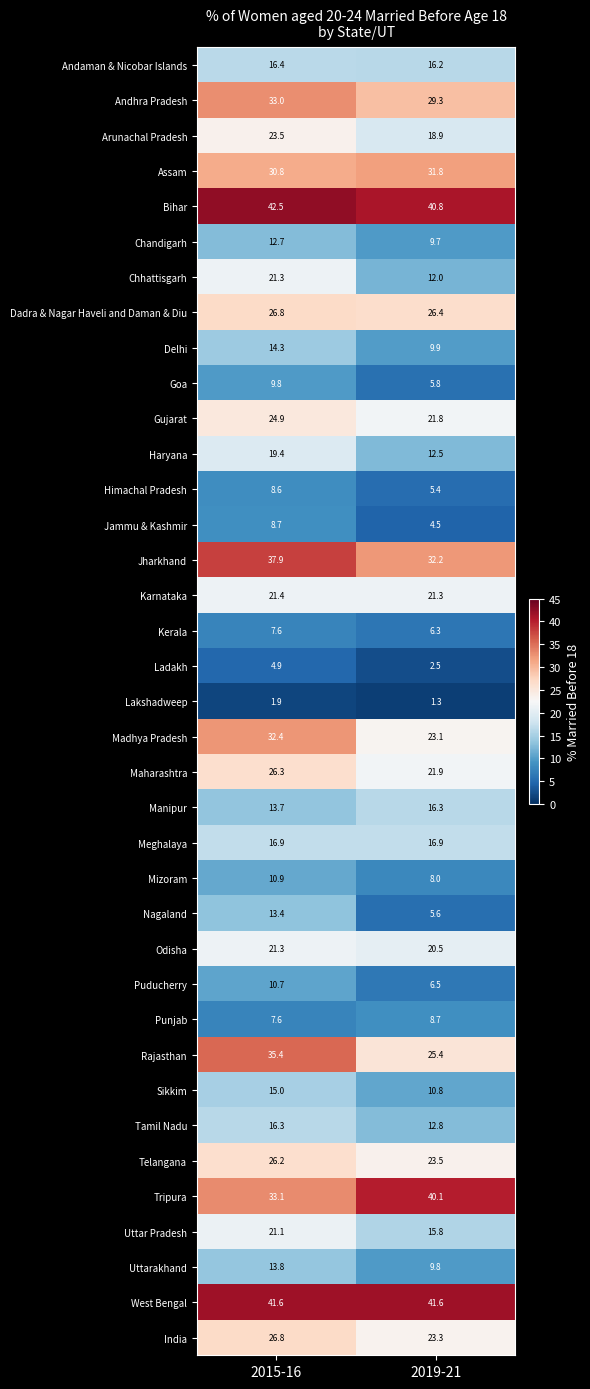

The Jharkhand series shows 49.0 at 2019-21. True or false?

False